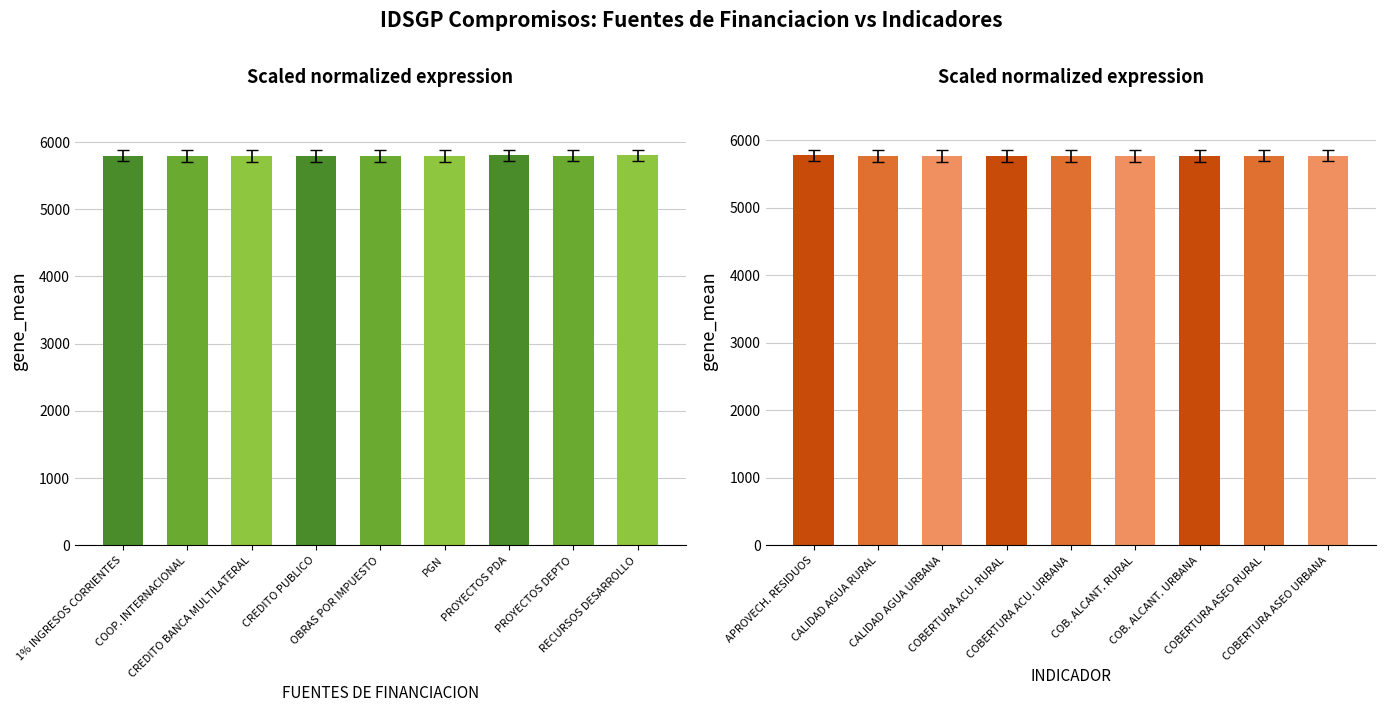

The value of IDSINAS_INDICADOR at APROVECH. RESIDUOS is 8515.8. True or false?

False